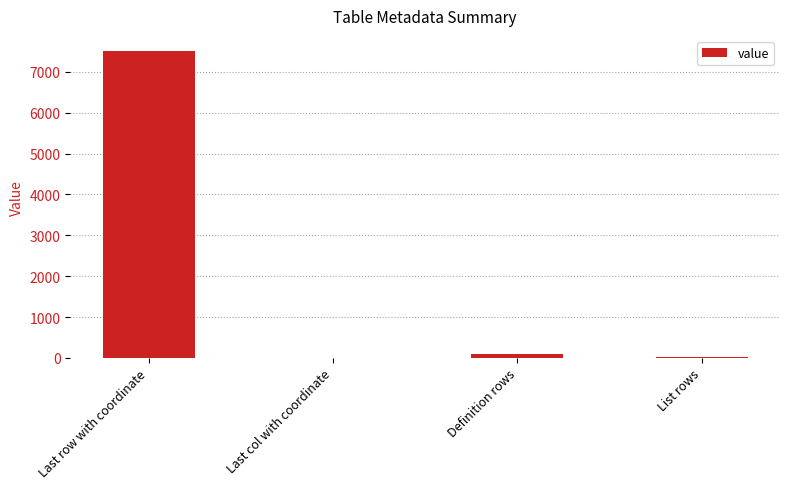

At which label is the value closest to 3752?

Definition rows